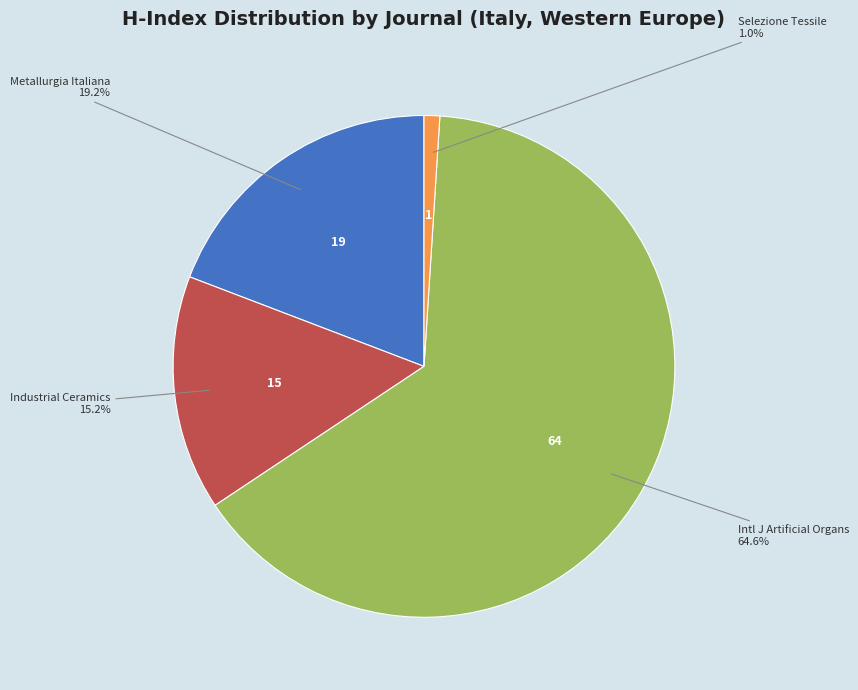

Is there a majority slice in this chart?

Yes